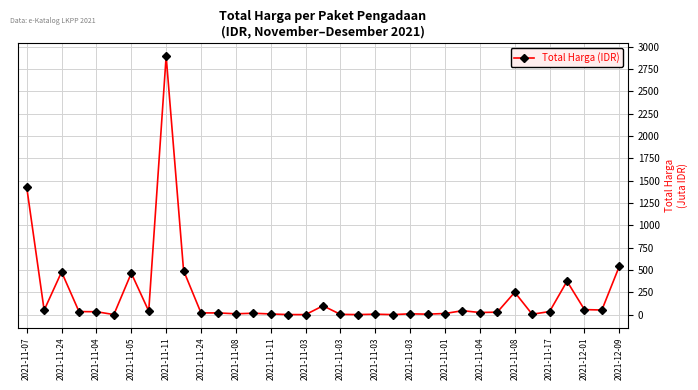

What is the greatest value displayed?

2892.1